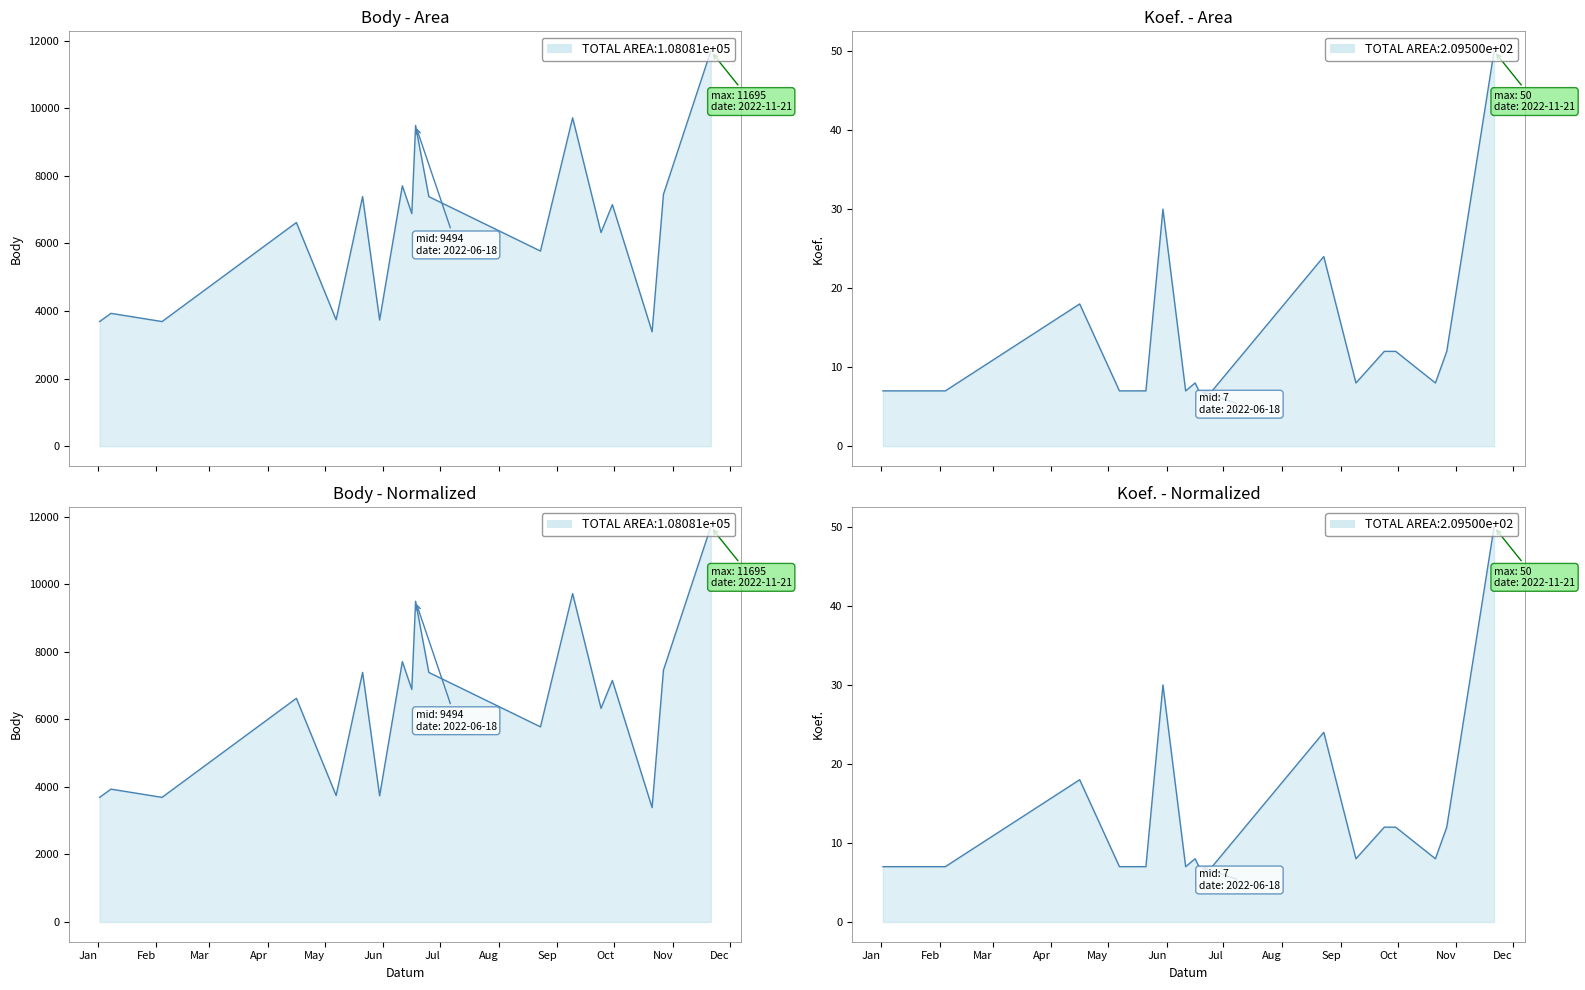

What is the minimum value for Koef. line?

7